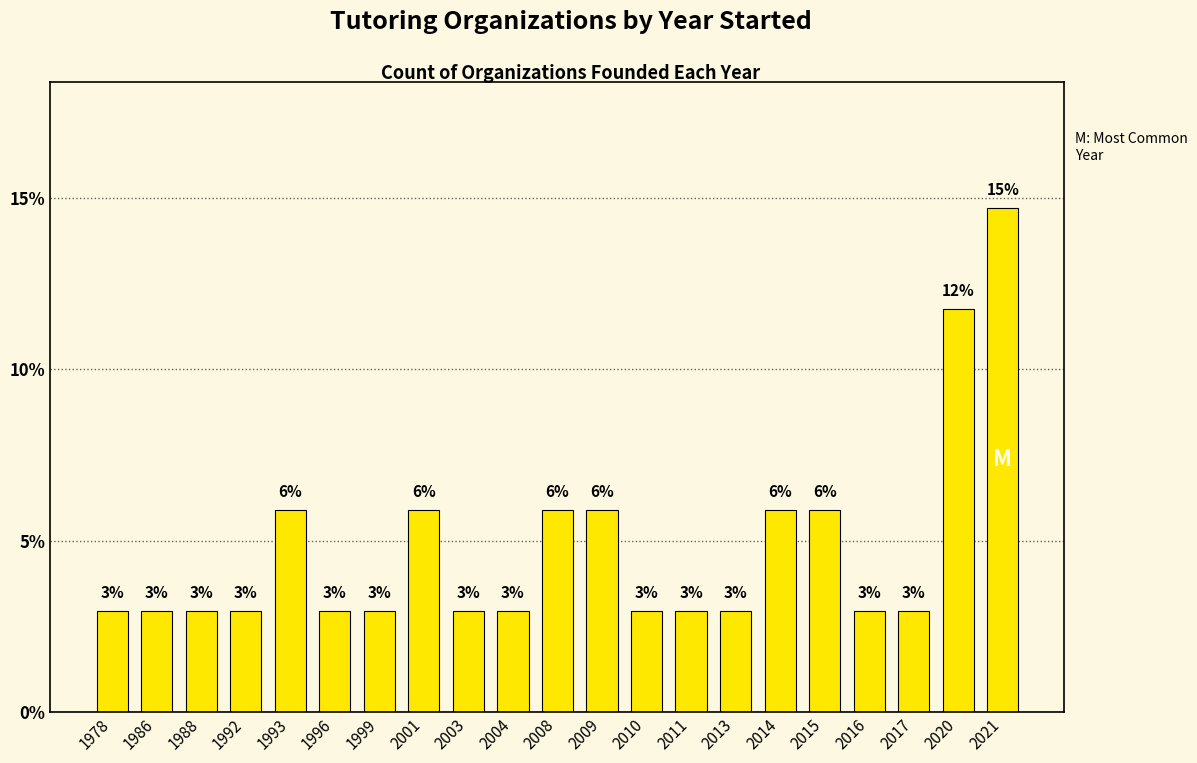

How many bars are there in total?

21